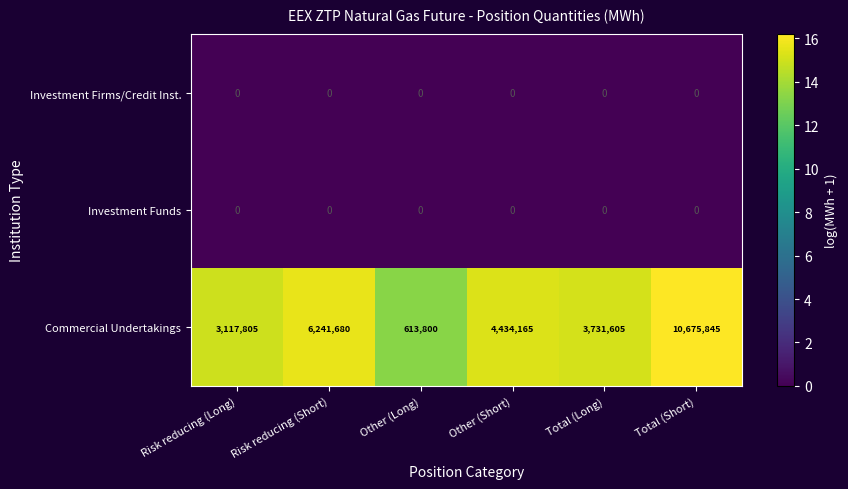

Reading right to left, what are all the values shown in this chart?

Investment Firms/Credit Inst.: 0	0	0	0	0	0
Investment Funds: 0	0	0	0	0	0
Commercial Undertakings: 10675845	3731605	4434165	613800	6241680	3117805